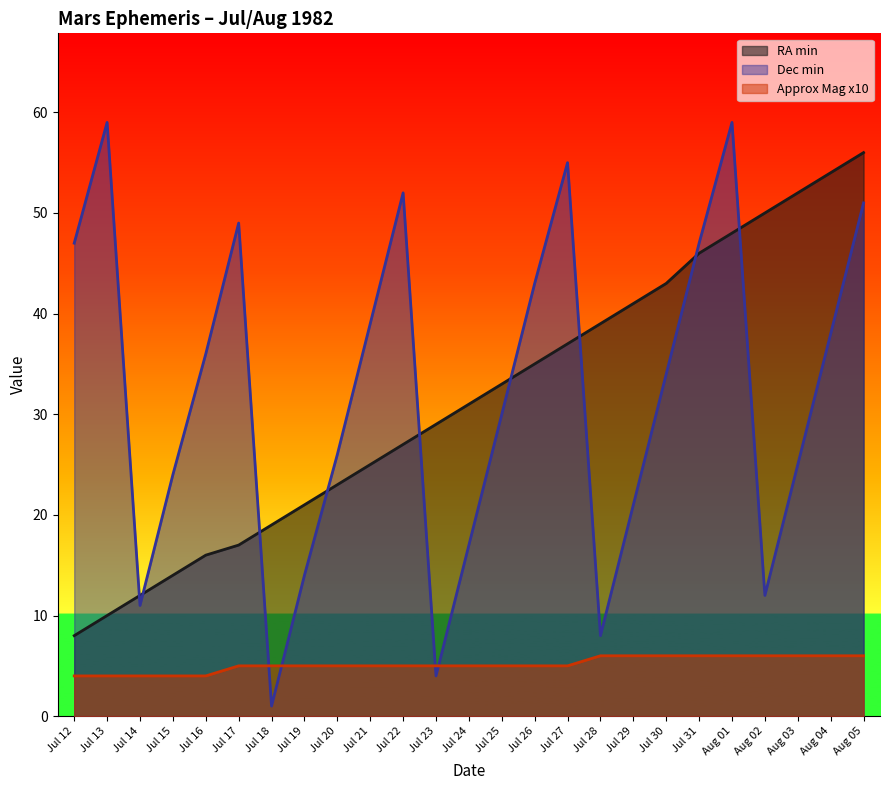

How many interior local valleys does the Dec min series have?

5